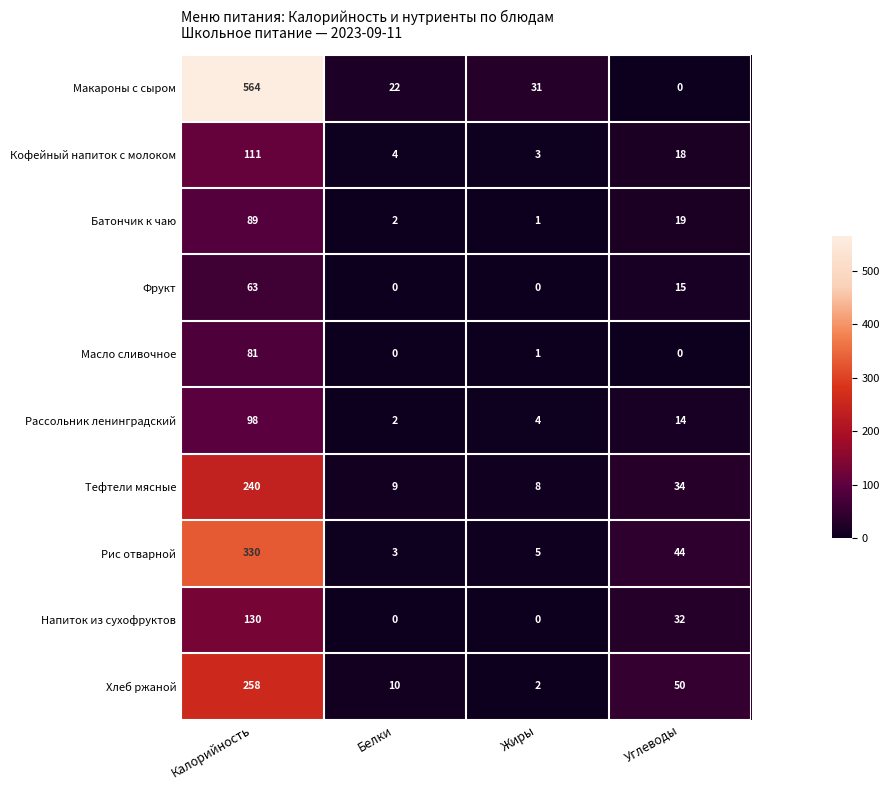

At Калорийность, list the series in order from smallest to largest.

Фрукт, Масло сливочное, Батончик к чаю, Рассольник ленинградский, Кофейный напиток с молоком, Напиток из сухофруктов, Тефтели мясные, Хлеб ржаной, Рис отварной, Макароны с сыром